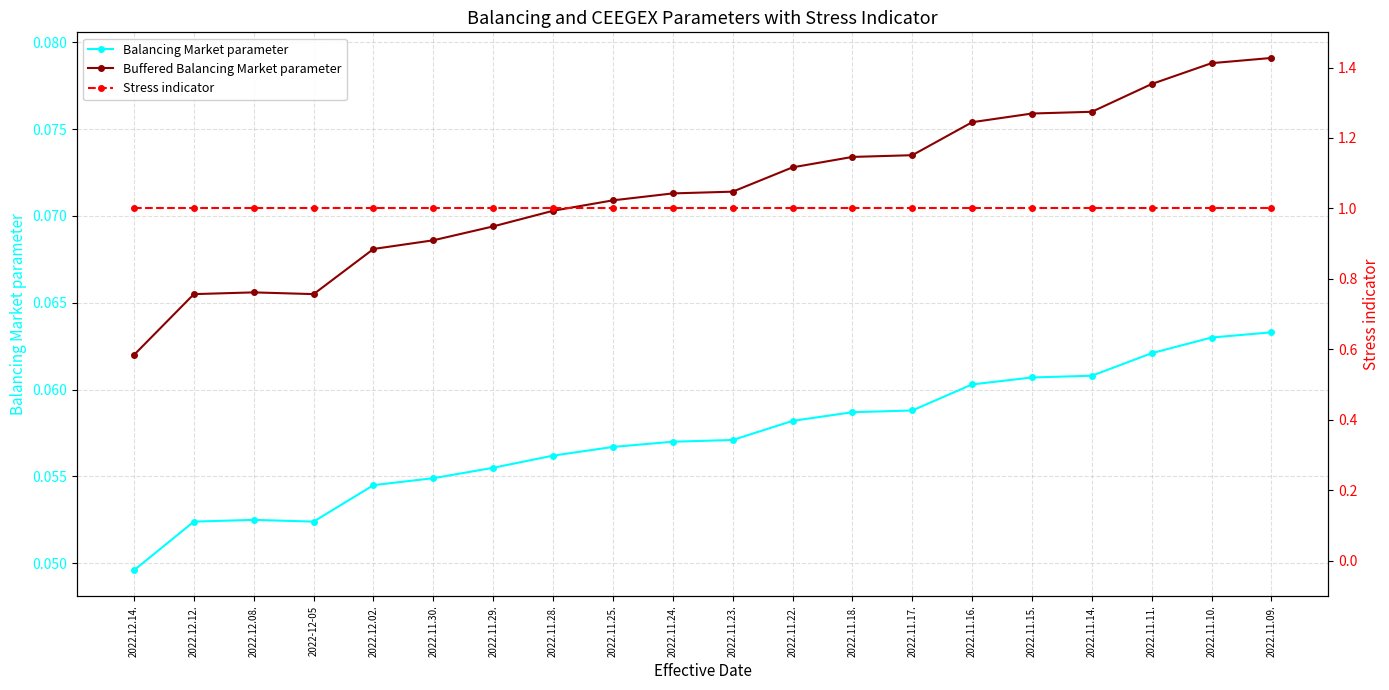

How many distinct data groups are displayed?

3